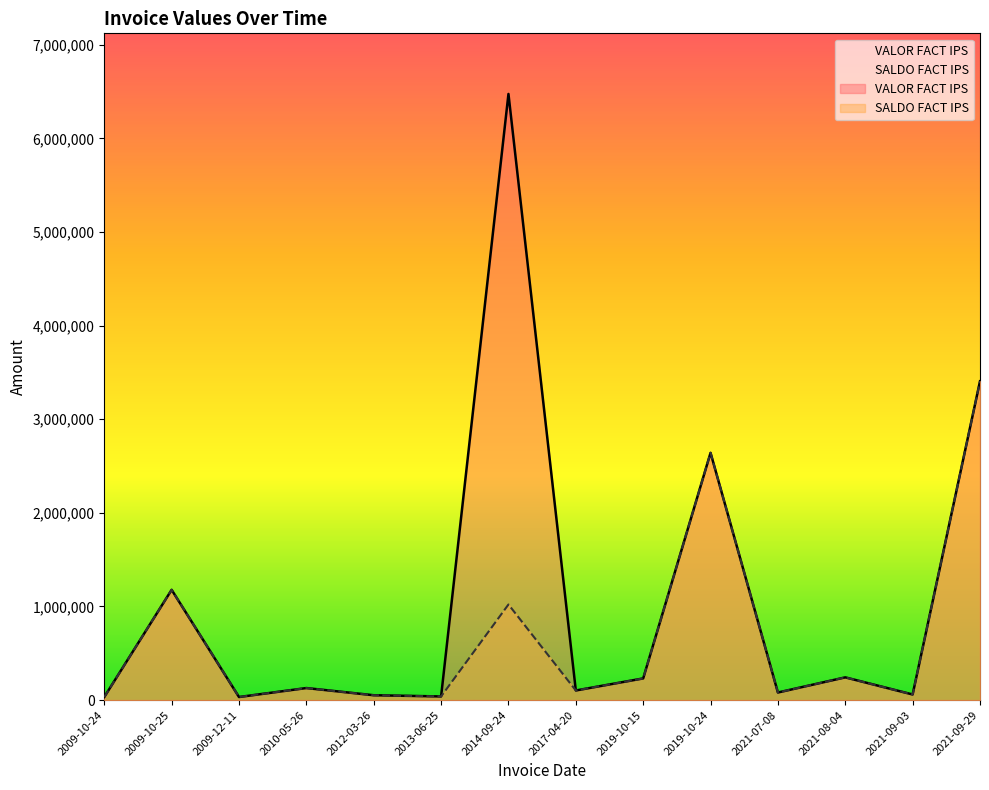

Where is SALDO FACT IPS nearest to the value 1718840?

2009-10-25